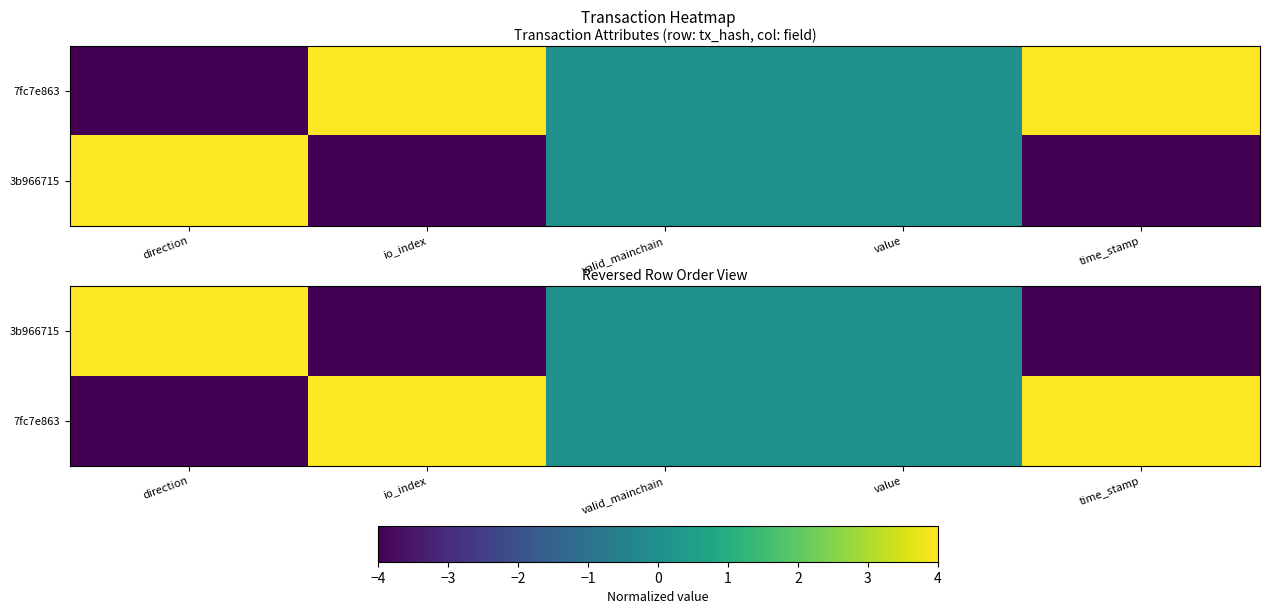

Which series has the largest total across all categories?

7fc7e863